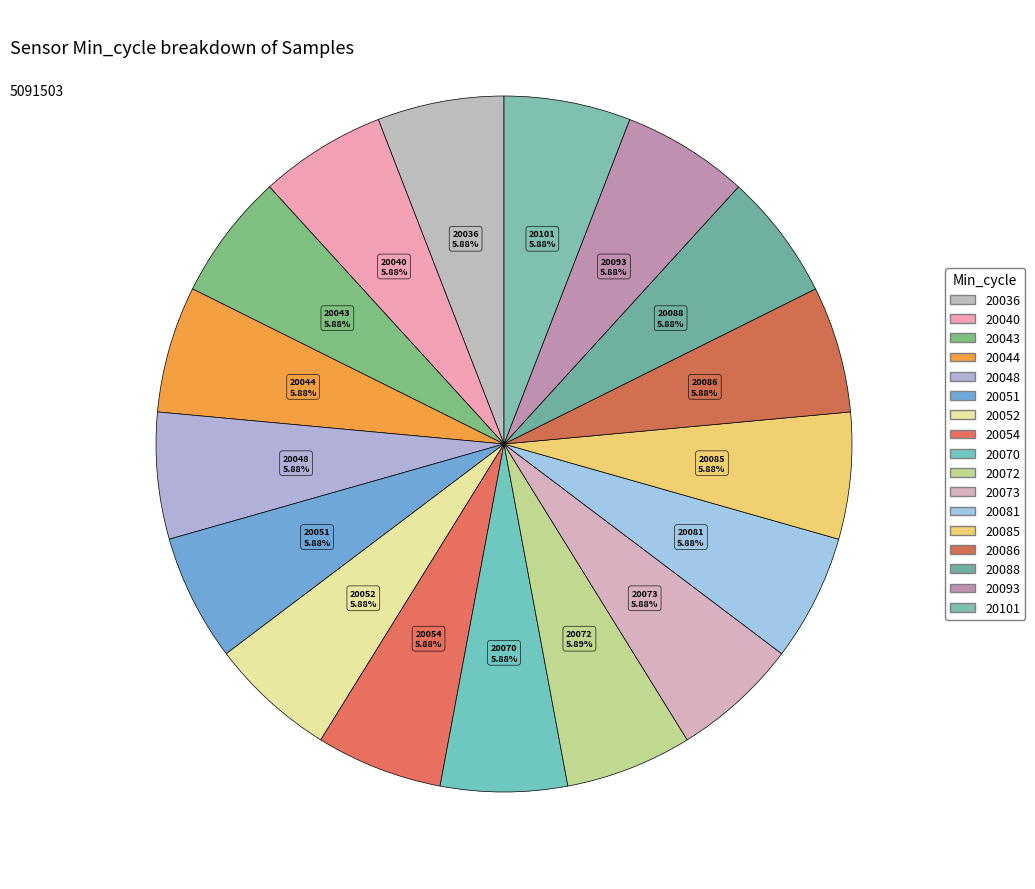

Does 20086 represent more than half of the total?

No